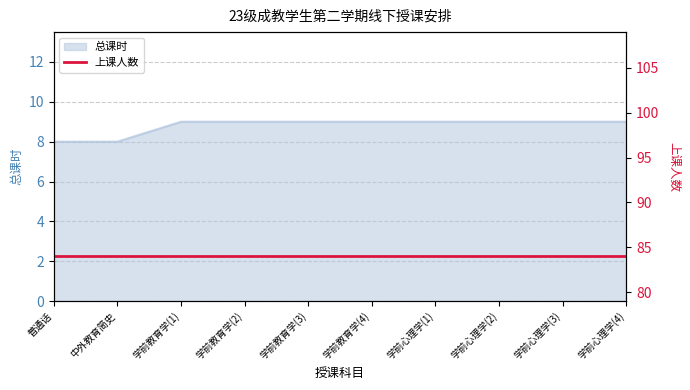

Count the number of categories in the chart.

10